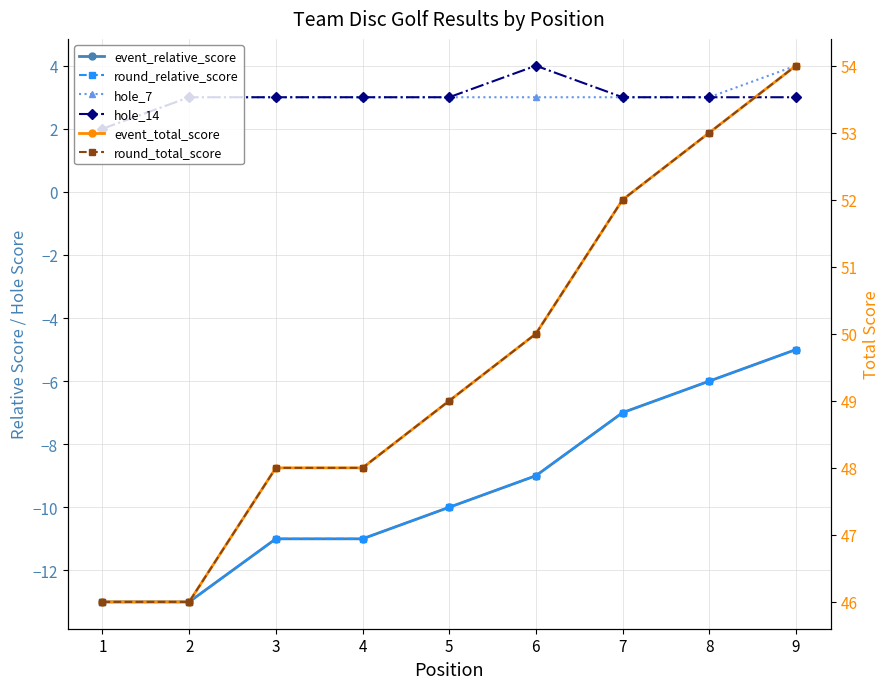

Which category has the lowest value across all series?

1